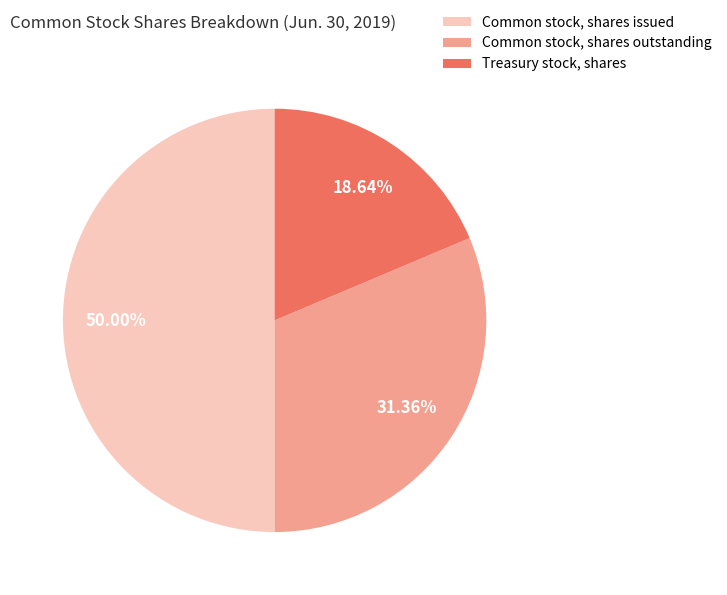

To the nearest percent, what is the average slice percentage?

33%